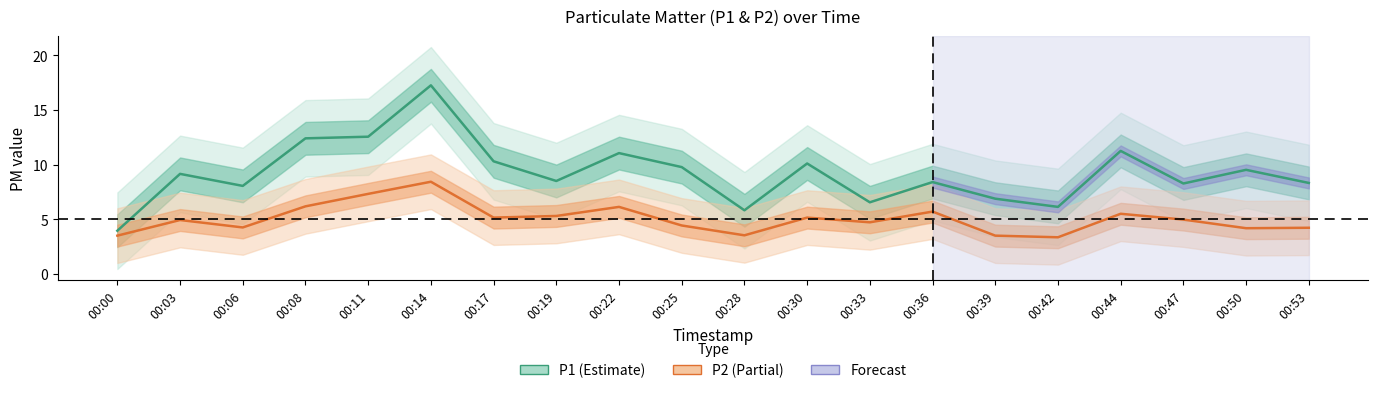

Reading left to right, list all the values displayed in this chart.

P1: 4.0	9.2	8.1	12.4	12.6	17.2	10.3	8.5	11.1	9.8	5.8	10.1	6.5	8.4	6.9	6.1	11.2	8.3	9.5	8.3
P2: 3.5	4.9	4.2	6.2	7.3	8.4	5.2	5.3	6.1	4.4	3.5	5.2	4.7	5.7	3.5	3.4	5.5	5.0	4.2	4.2